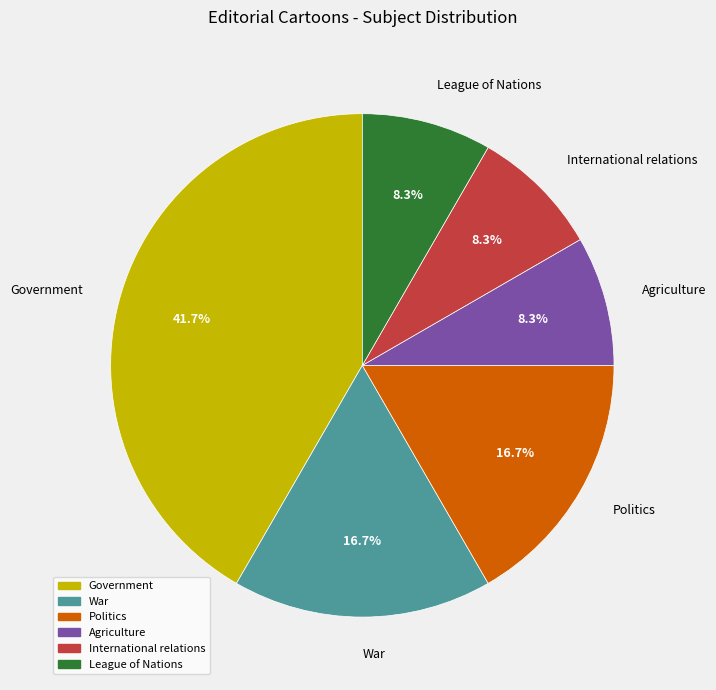

Combined, what portion of the pie is War and League of Nations?

25.0%